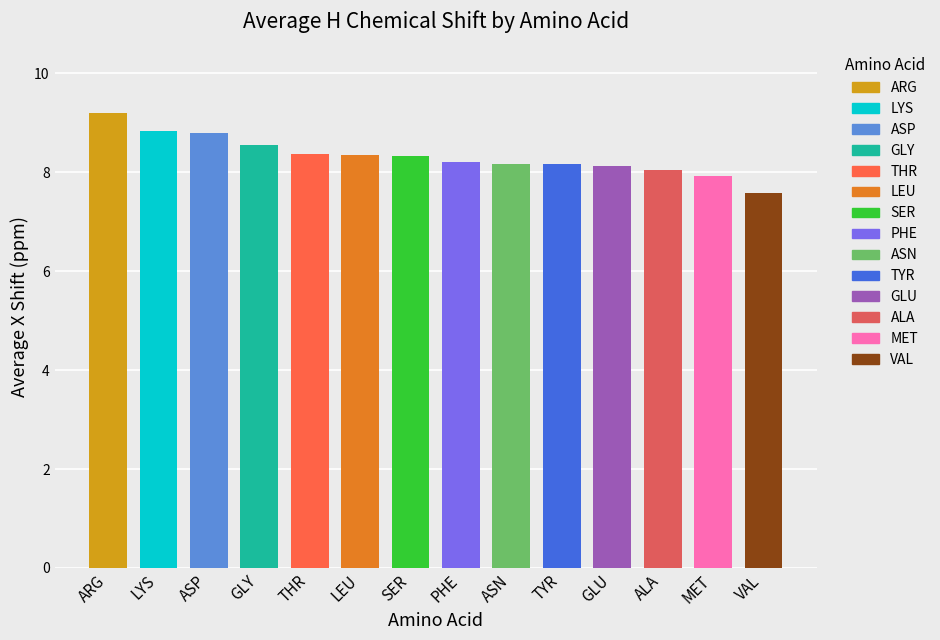

What is the value of the 6th bar from the left?

8.4